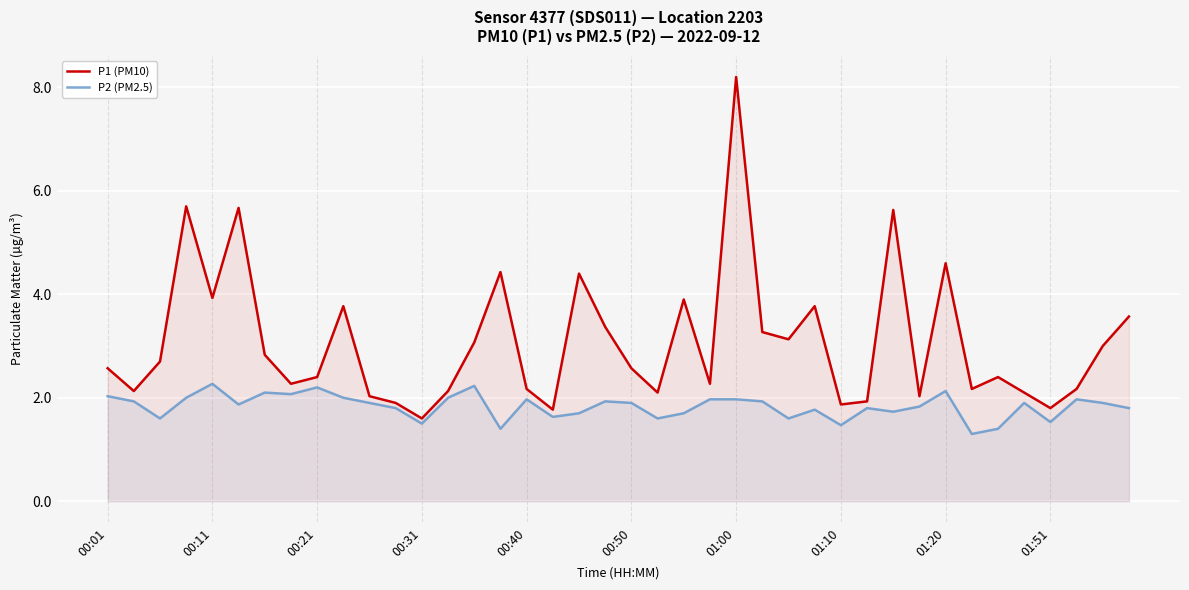

Rank the series by their average value, from lowest to highest.

P2 (PM2.5), P1 (PM10)